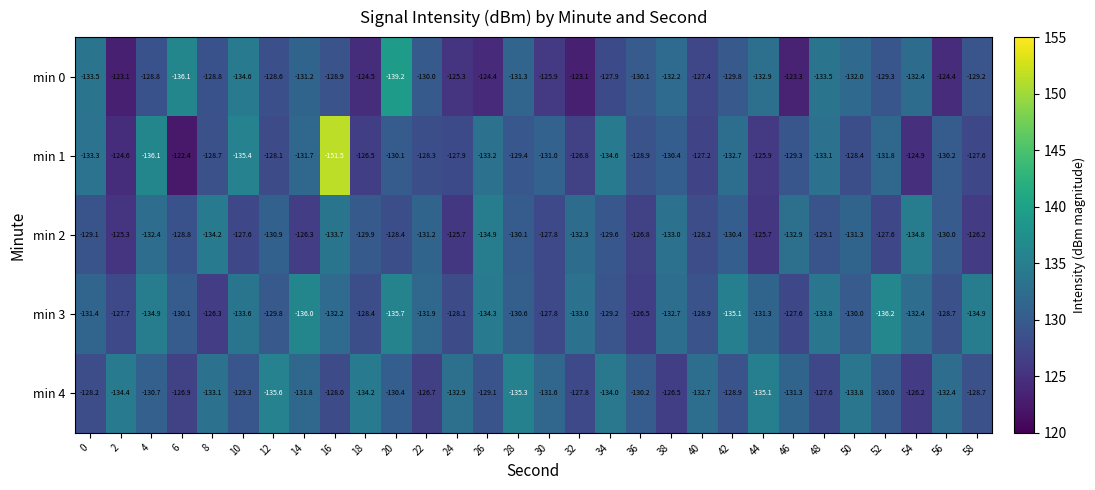

What is the difference between the maximum and minimum values in the min 2 series?

9.6